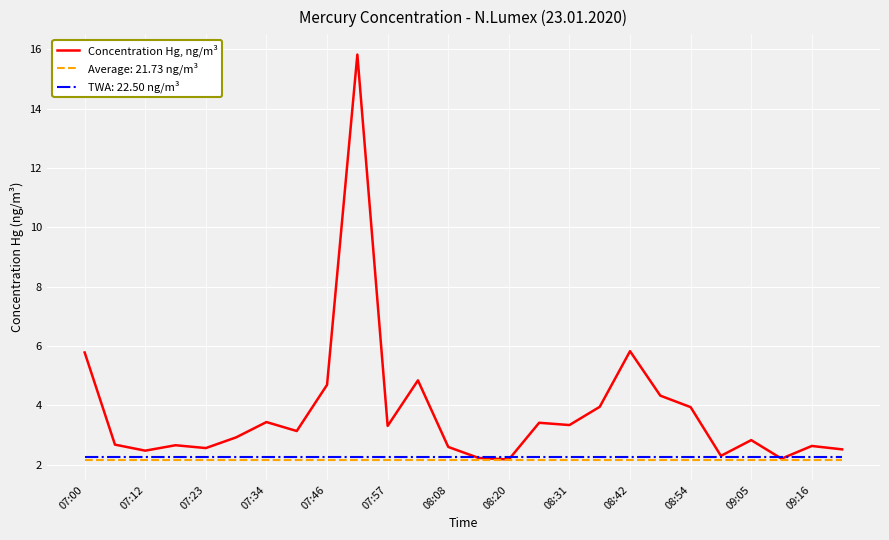

List the series in order of their peak value, highest first.

Concentration Hg, ng/m³, TWA: 22.50 ng/m³, Average: 21.73 ng/m³